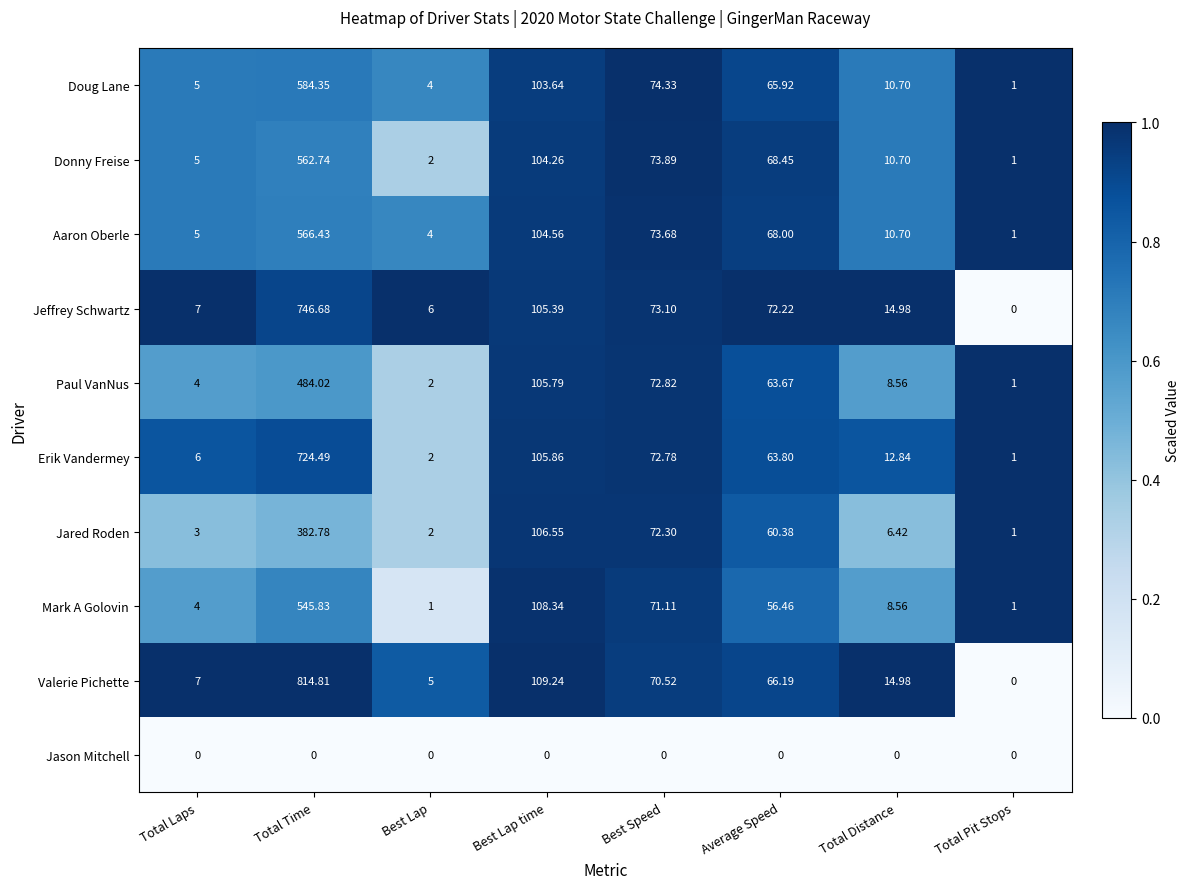

How many data points does each series have?

8